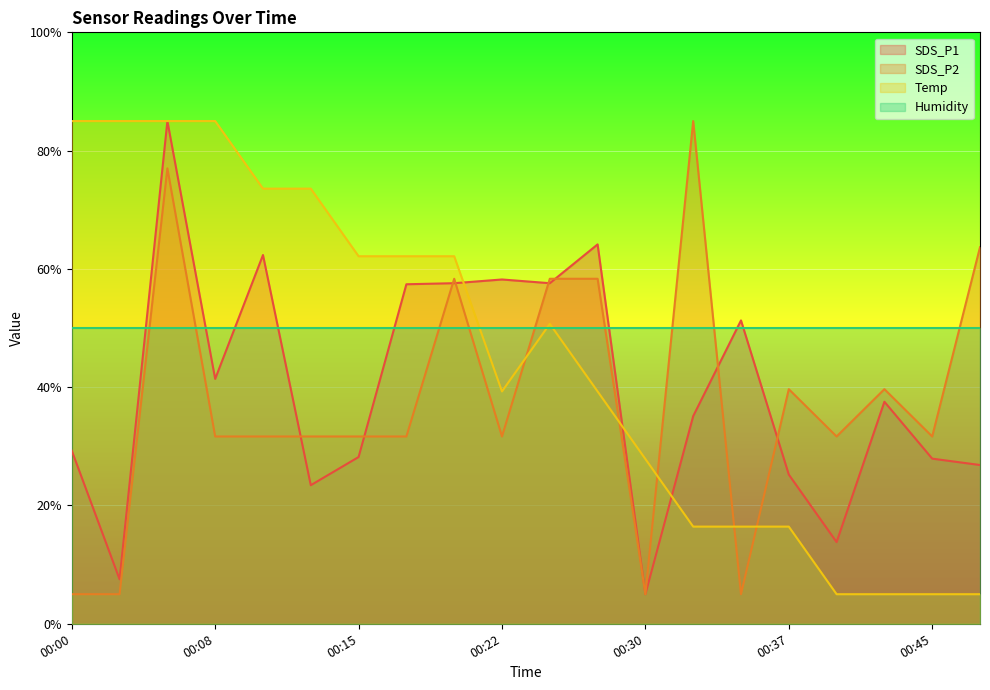

What is the sum of all Temp values?

900.0